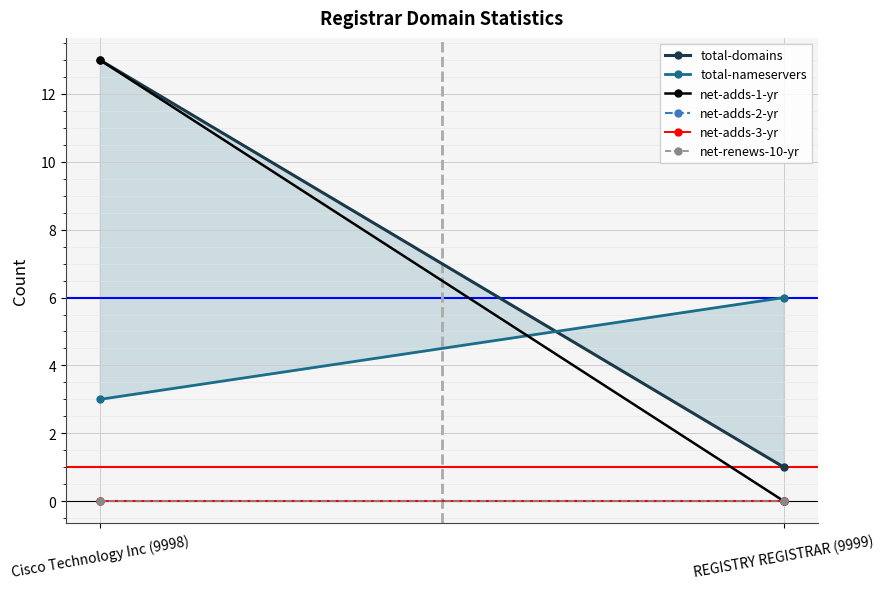

Is it true that total-nameservers equals 6 at REGISTRY REGISTRAR (9999)?

True